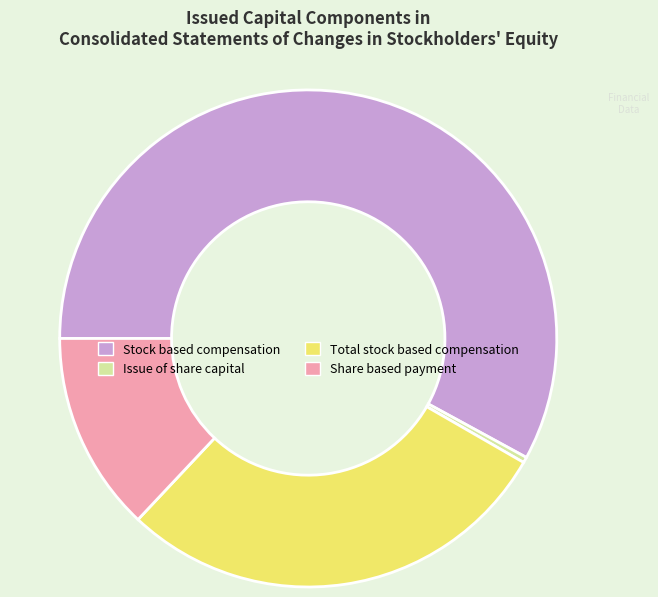

Between Stock based compensation and Total stock based compensation, which is larger?

Stock based compensation